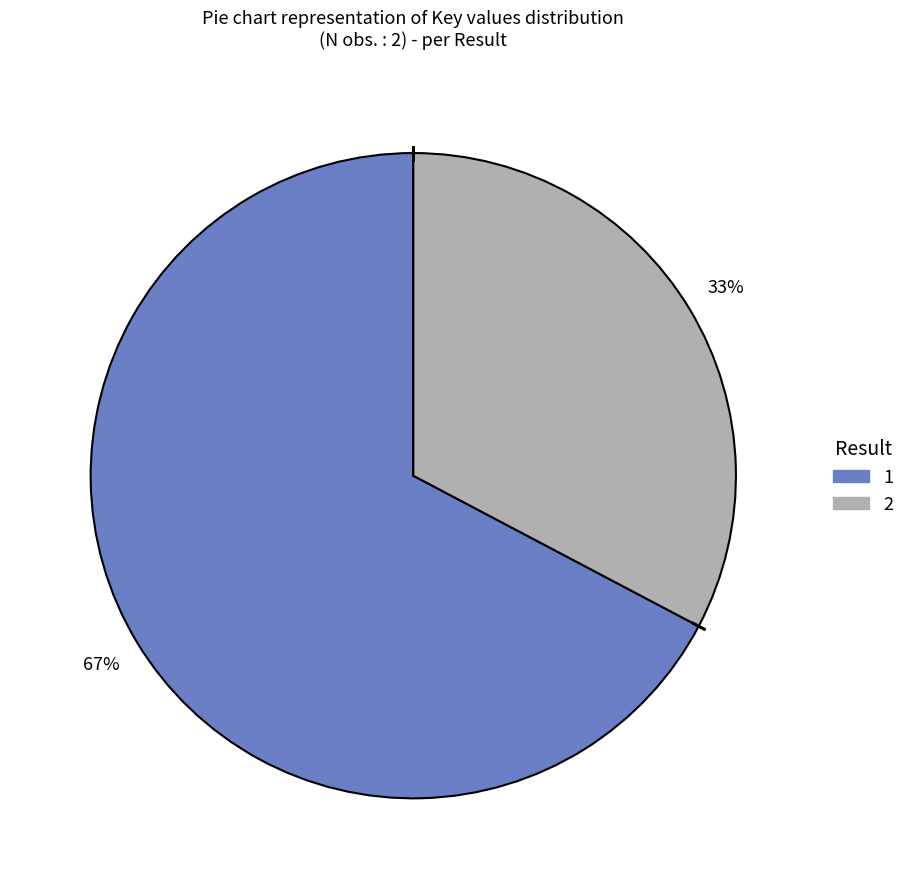

Rank the categories by value from lowest to highest.

2, 1